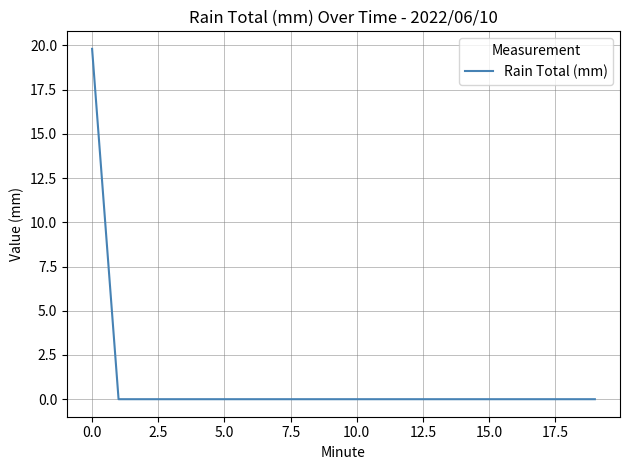

What is the maximum value shown in the chart?

19.8